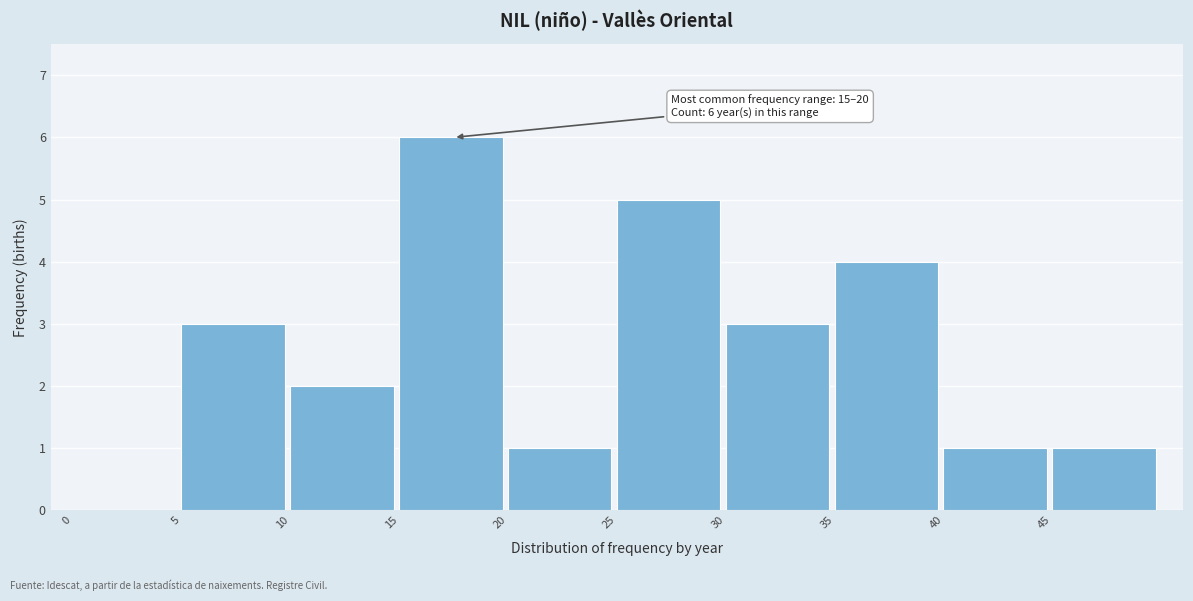

Which range on the x-axis has the tallest bar?

15 to 20